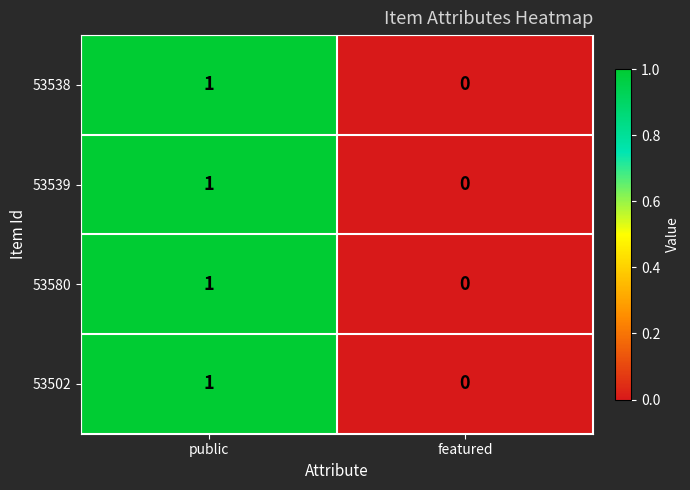

At which category is the sum across all series the highest?

public